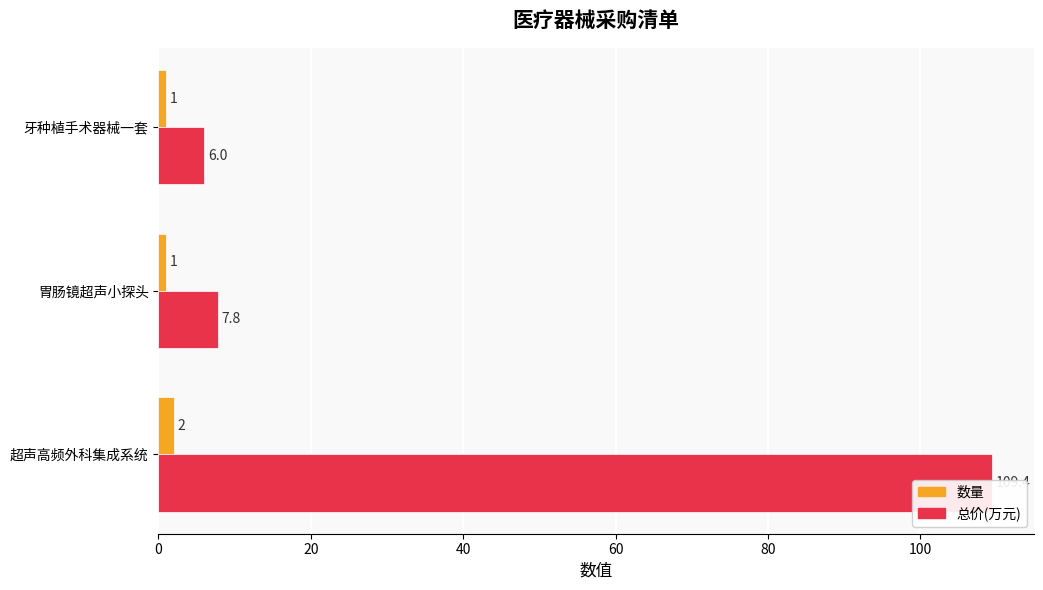

Which series has the largest total across all categories?

总价(万元)